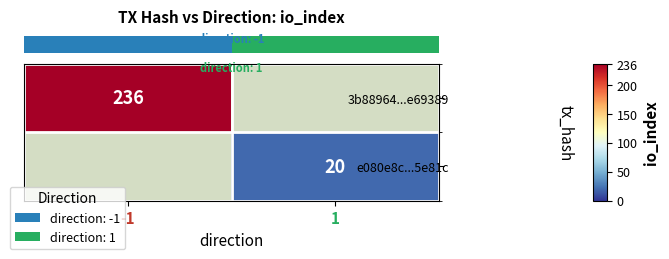

Which has a higher value, 1 or -1?

-1